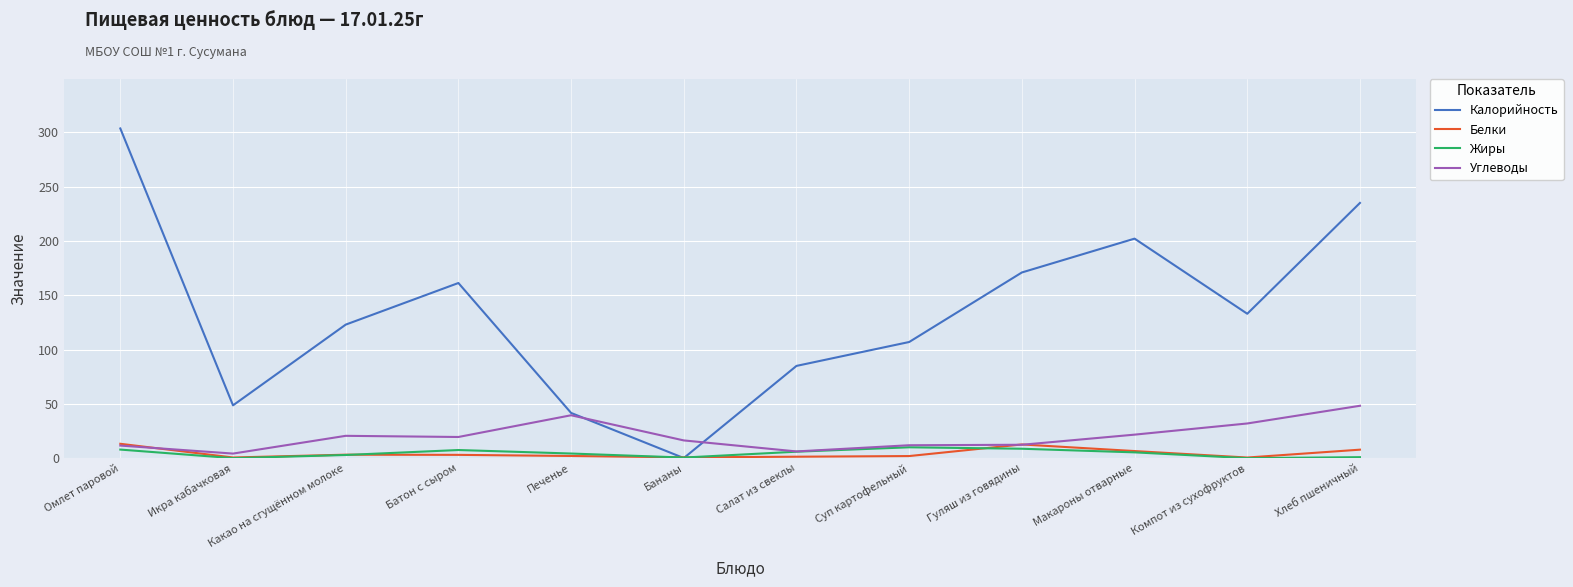

List the labels in order of Калорийность value, largest first.

Омлет паровой, Хлеб пшеничный, Макароны отварные, Гуляш из говядины, Батон с сыром, Компот из сухофруктов, Какао на сгущённом молоке, Суп картофельный, Салат из свеклы, Икра кабачковая, Печенье, Бананы